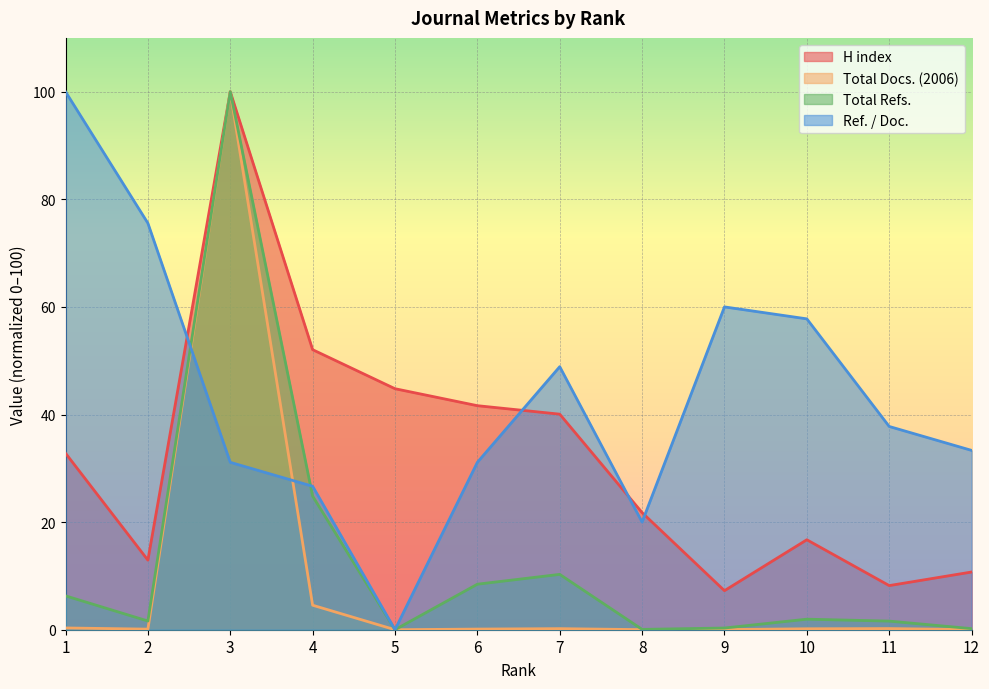

Where do Ref. / Doc. and Total Refs. first cross each other?

2 and 3